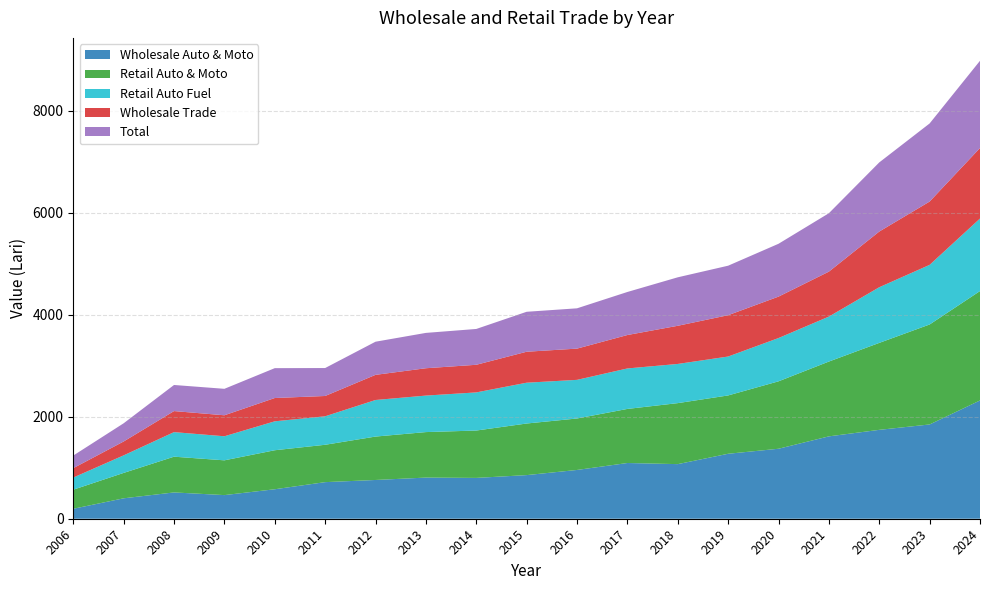

Which category has the highest value in the Wholesale Auto & Moto series?

2024